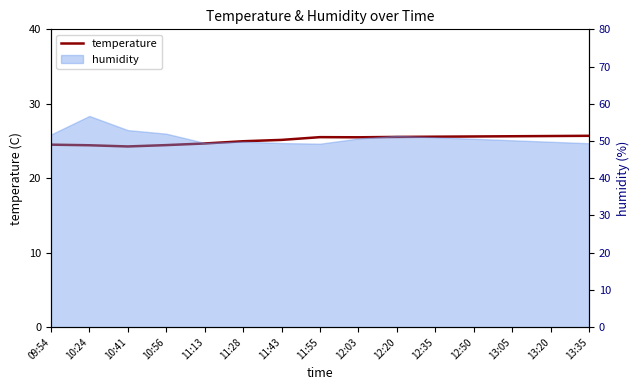

How many lines are shown in the chart?

1